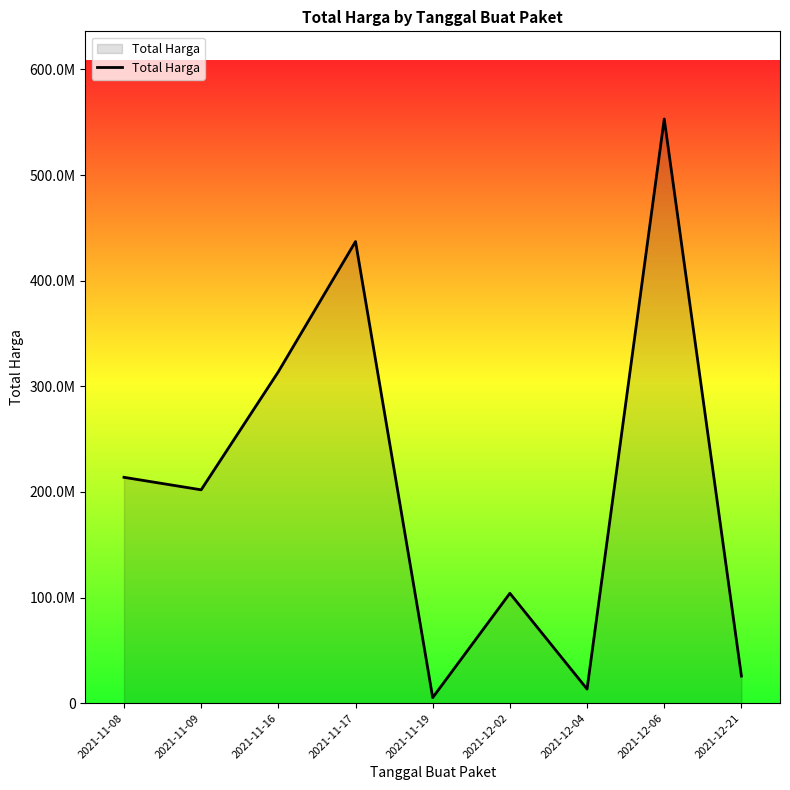

Does the chart display data point markers on the line(s)?

No